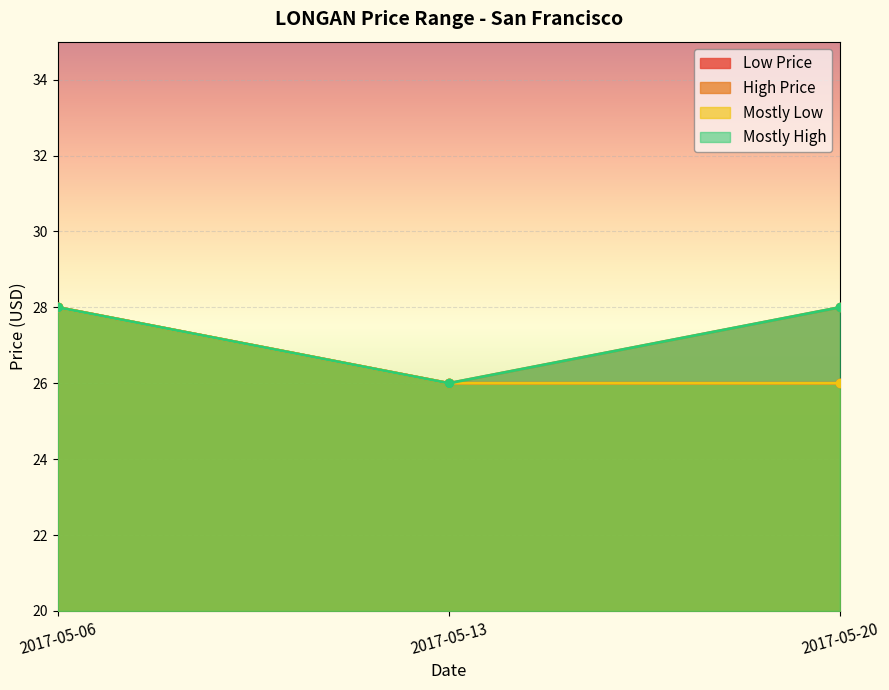

Reading left to right, transcribe all the data shown in this chart.

Low Price: 28	26	26
High Price: 28	26	28
Mostly Low: 28	26	26
Mostly High: 28	26	28